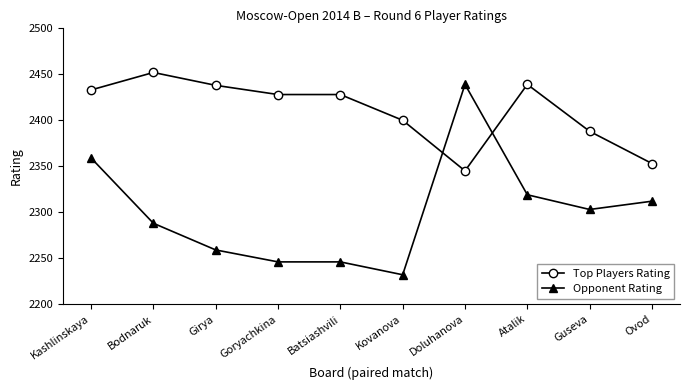

True or false: Top Players Rating has more than 0 points higher than both neighbors.

True